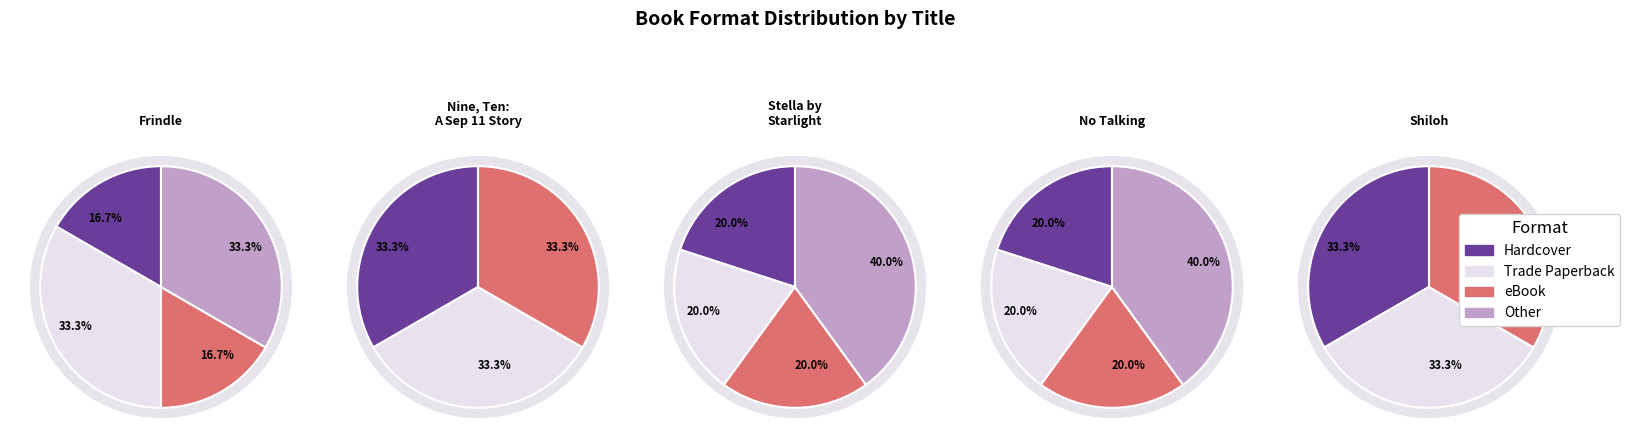

Is there any slice that represents more than half of the pie?

No